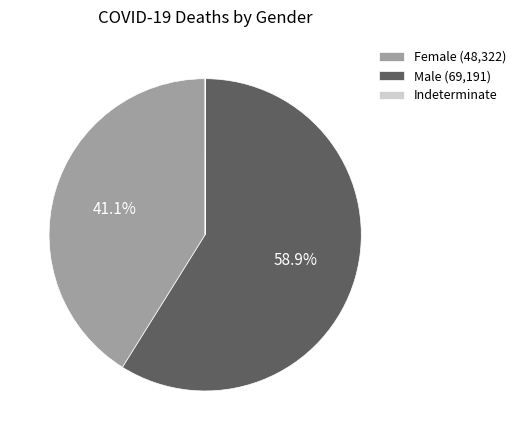

Is the sum of Male (69,191) and Female (48,322) greater than half?

Yes